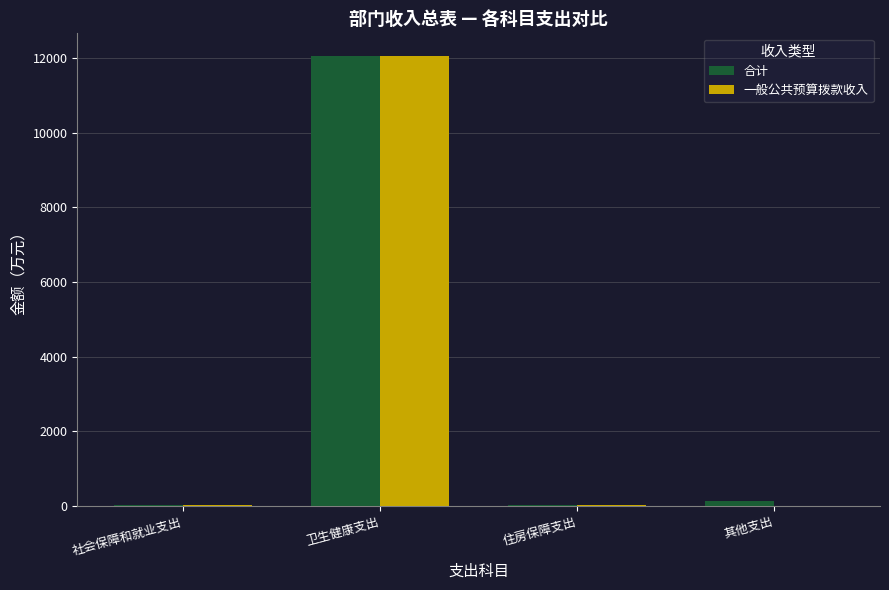

Is the value of 一般公共预算拨款收入 at 卫生健康支出 greater than the value of 合计 at 住房保障支出?

Yes